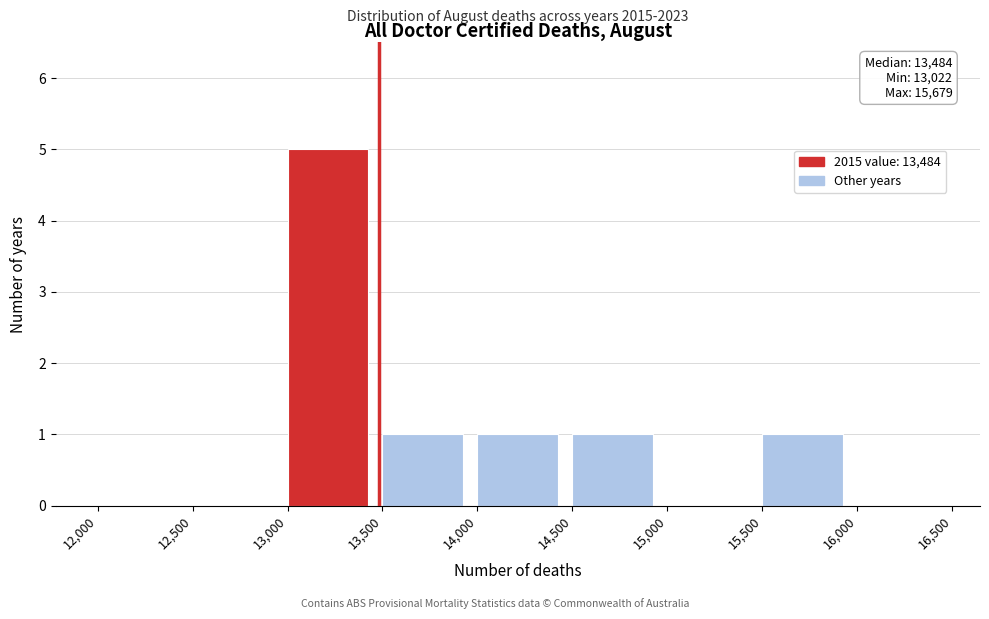

Over which range of the x-axis is the bar tallest?

13,000 to 13,500